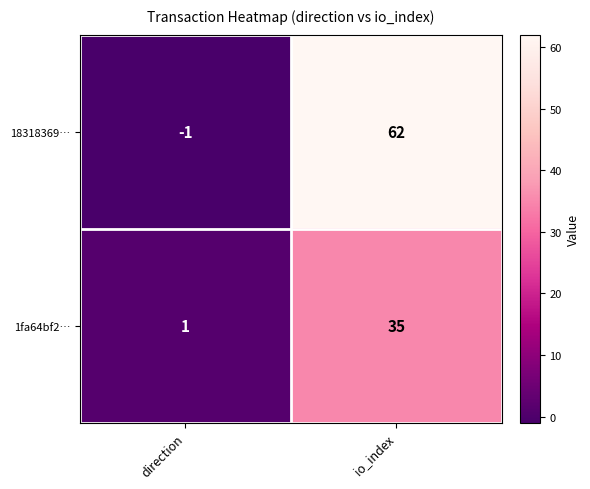

What is the average value of the 1fa64bf2… series?

18